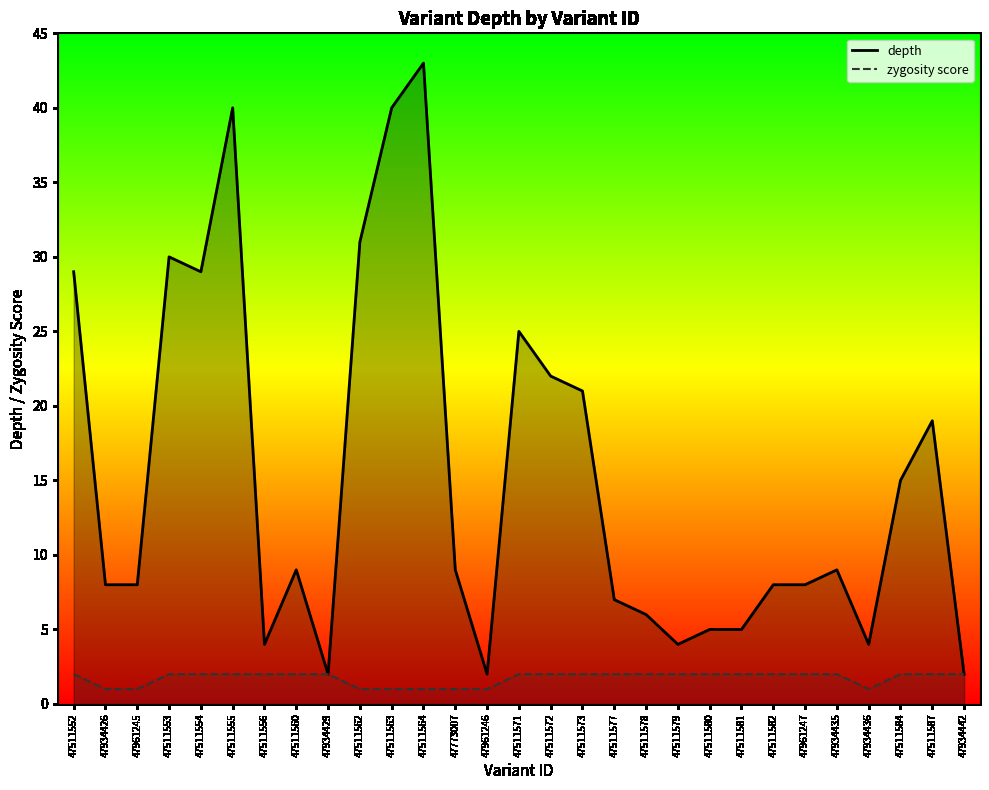

What is the difference between the maximum and second lowest values in the zygosity score series?

1